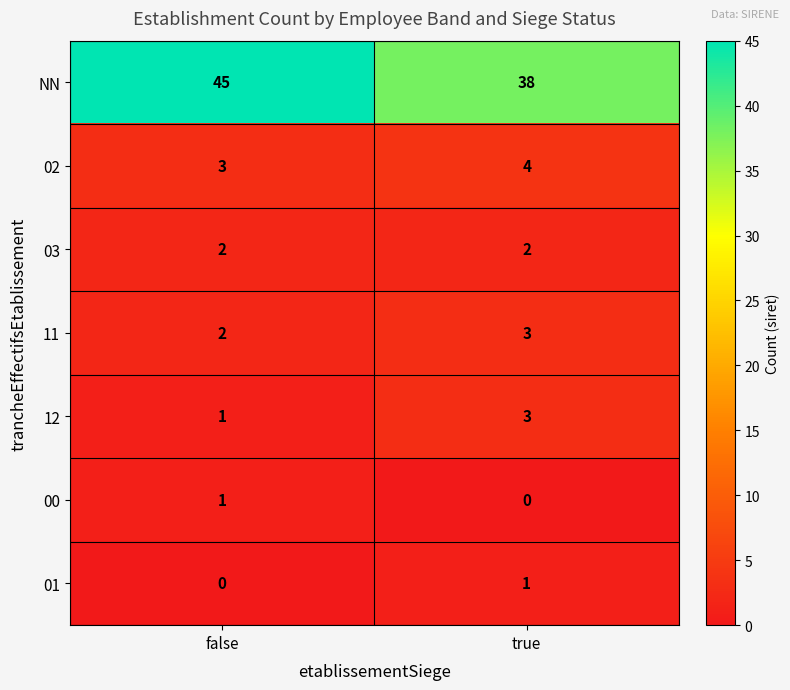

List the labels in order of 01 value, largest first.

true, false